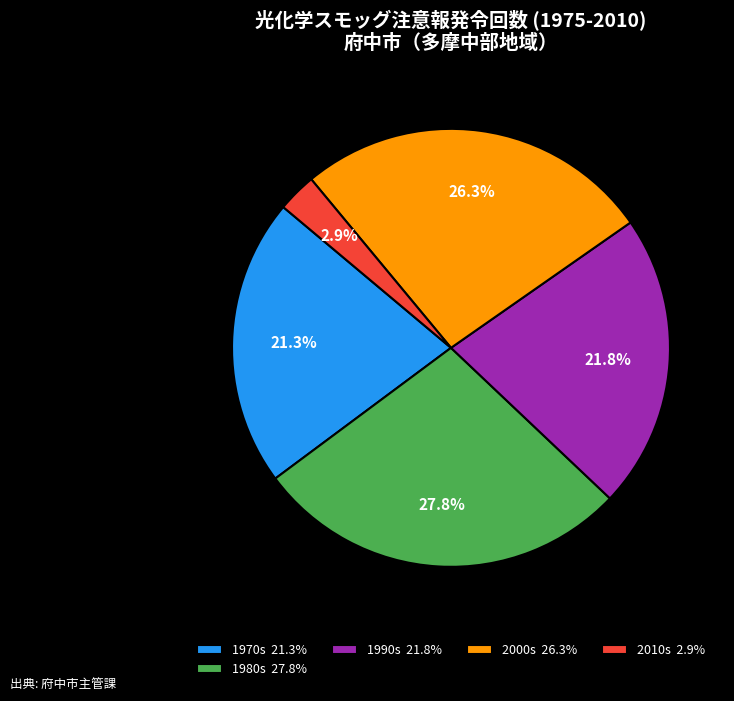

Between 1980s 27.8% and 1990s 21.8%, which is larger?

1980s 27.8%